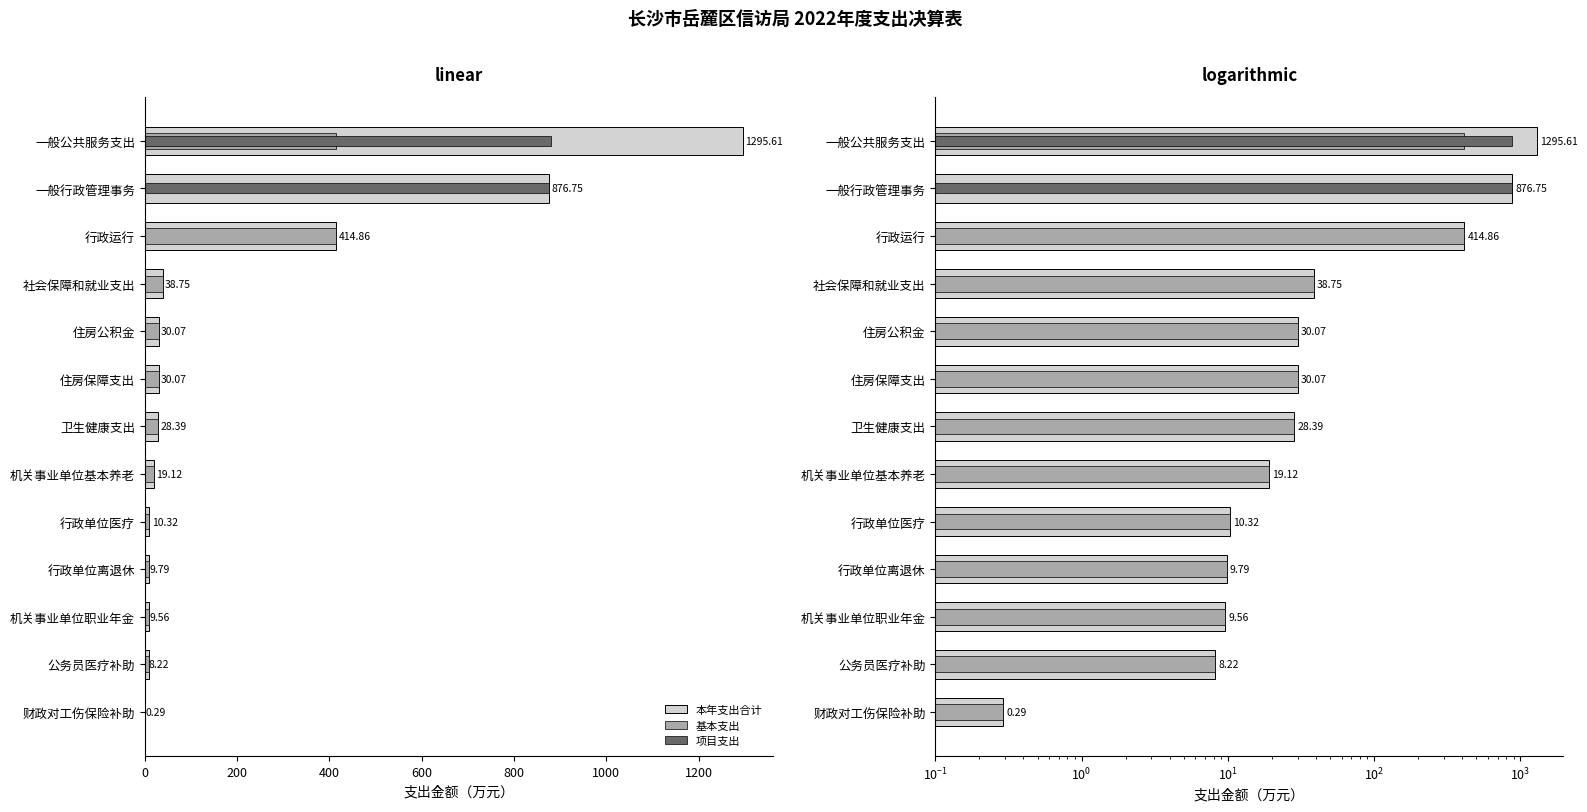

How many bars are there in each group?

3